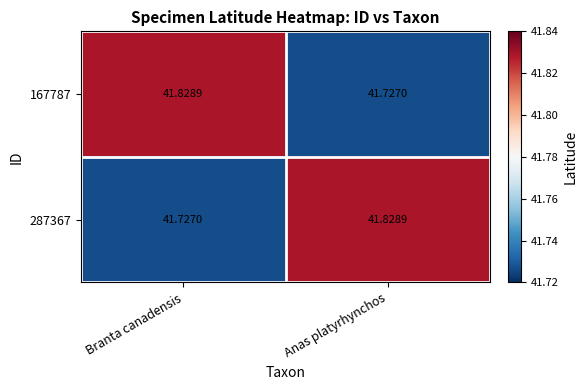

Is the value of 167787 at Branta canadensis greater than the value of 287367 at Branta canadensis?

Yes